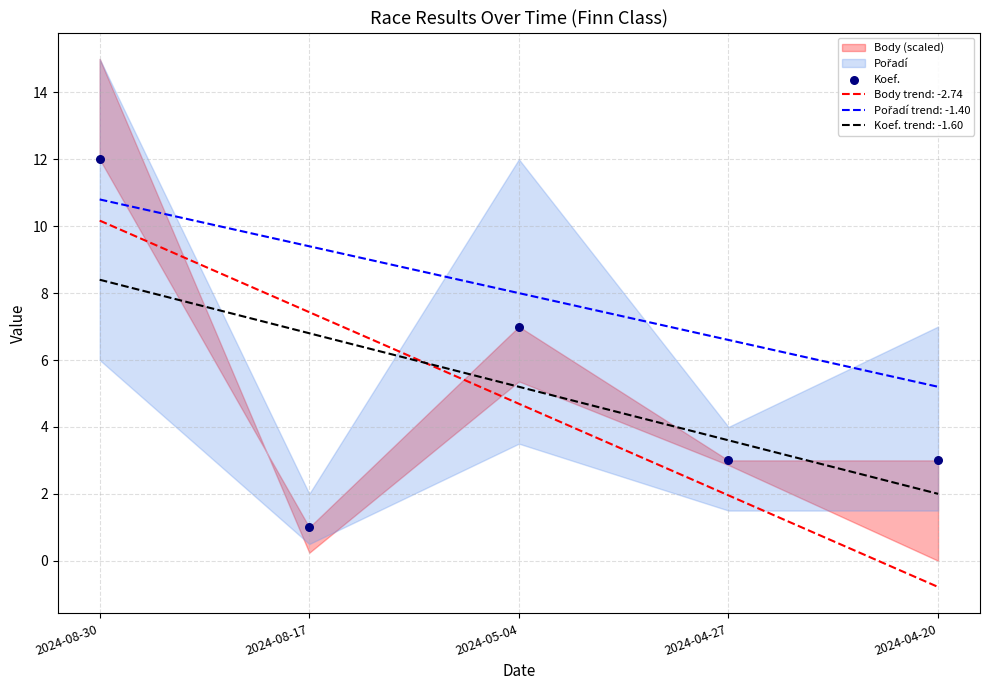

What is the ratio of the value at 2024-04-27 to the value at 2024-08-17?

3.0